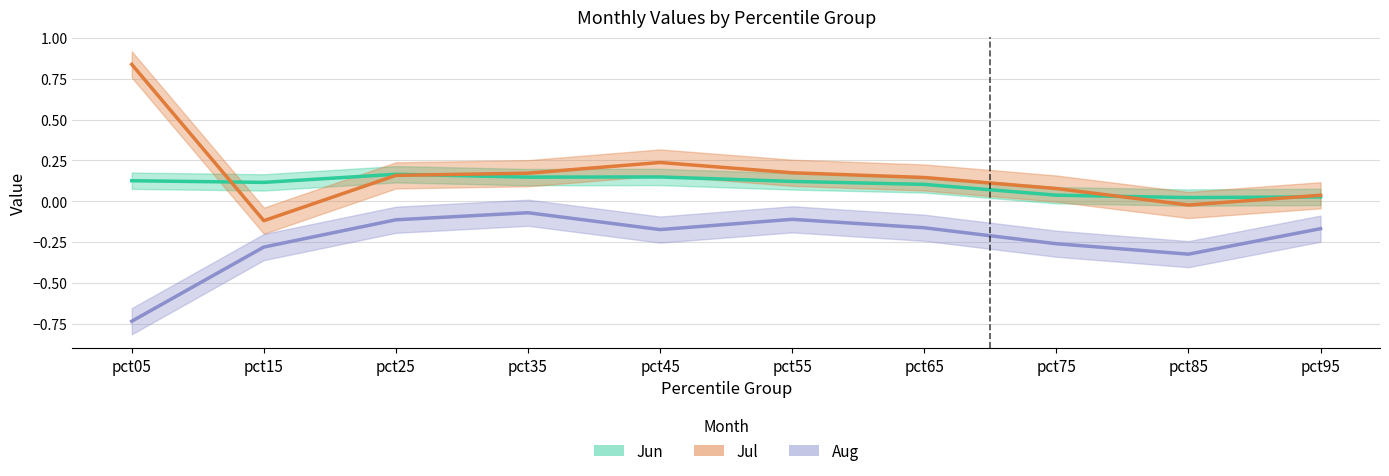

Which label corresponds to the largest value in the chart?

pct05